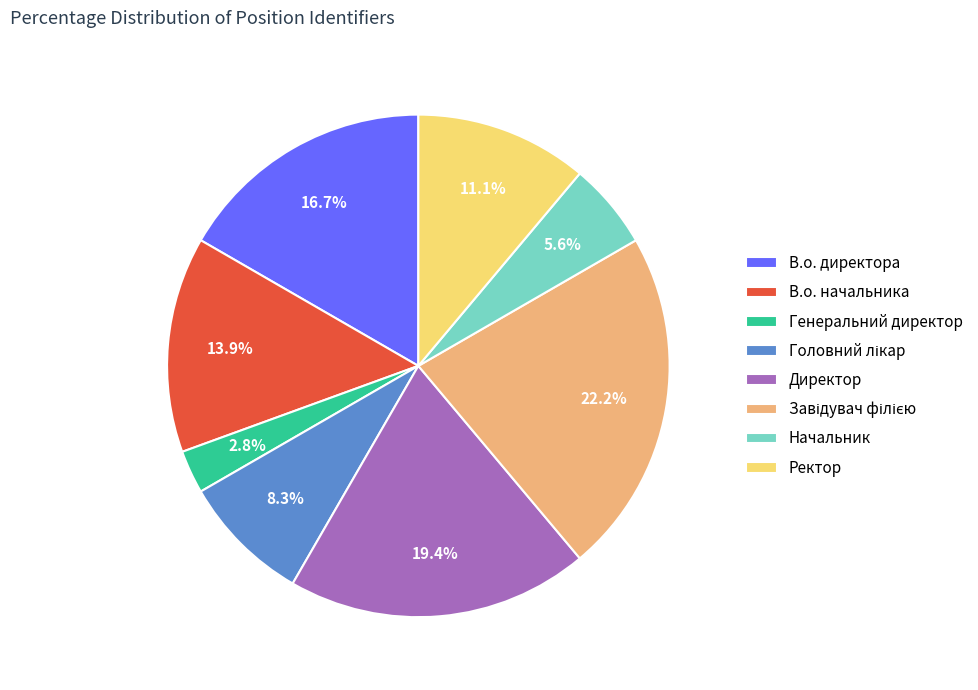

Is it true that Генеральний директор is 3% of the pie?

True